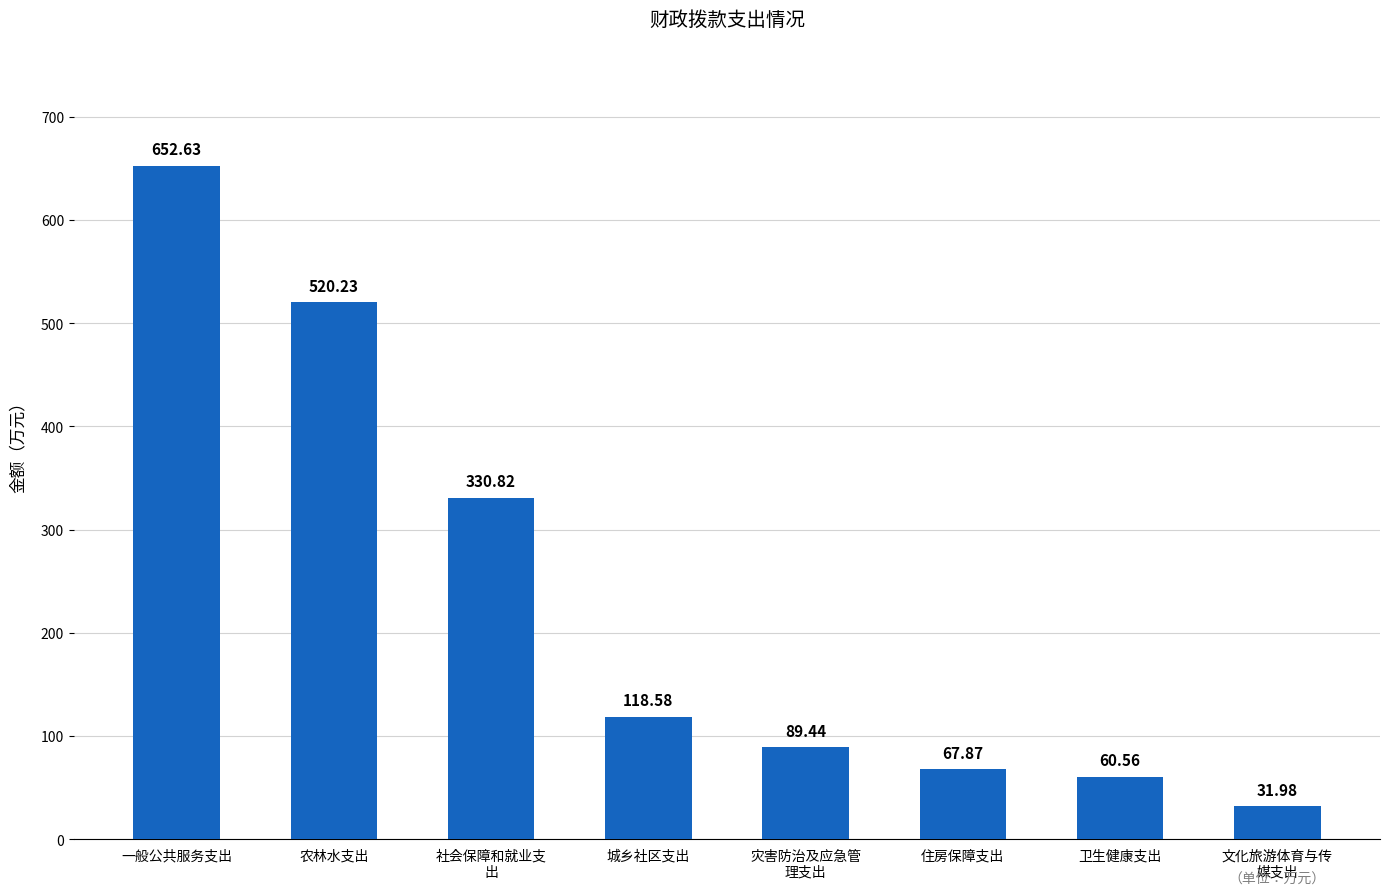

What is the sum of the values at 灾害防治及应急管
理支出 and 城乡社区支出?

208.0